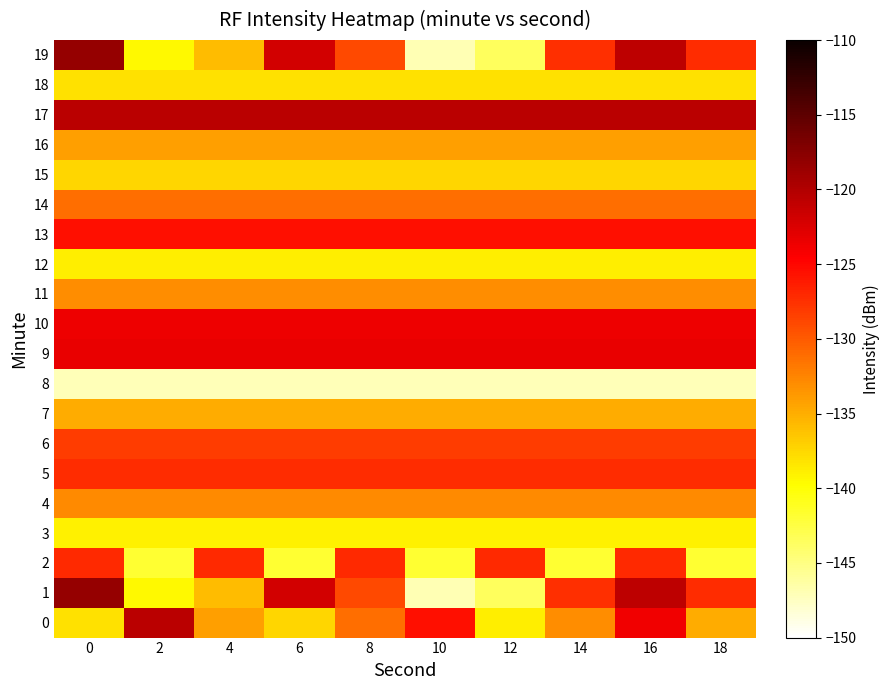

Count the number of categories in the chart.

10